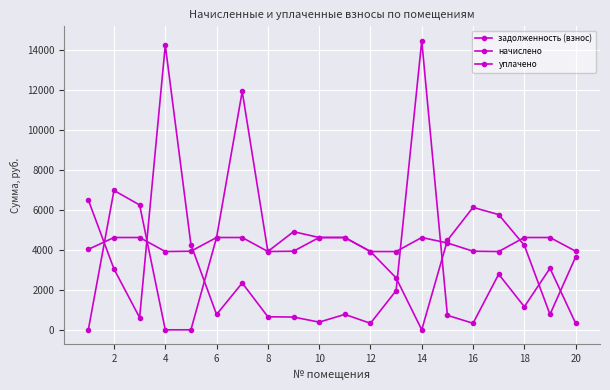

How many interior local peaks does the начислено series have?

1